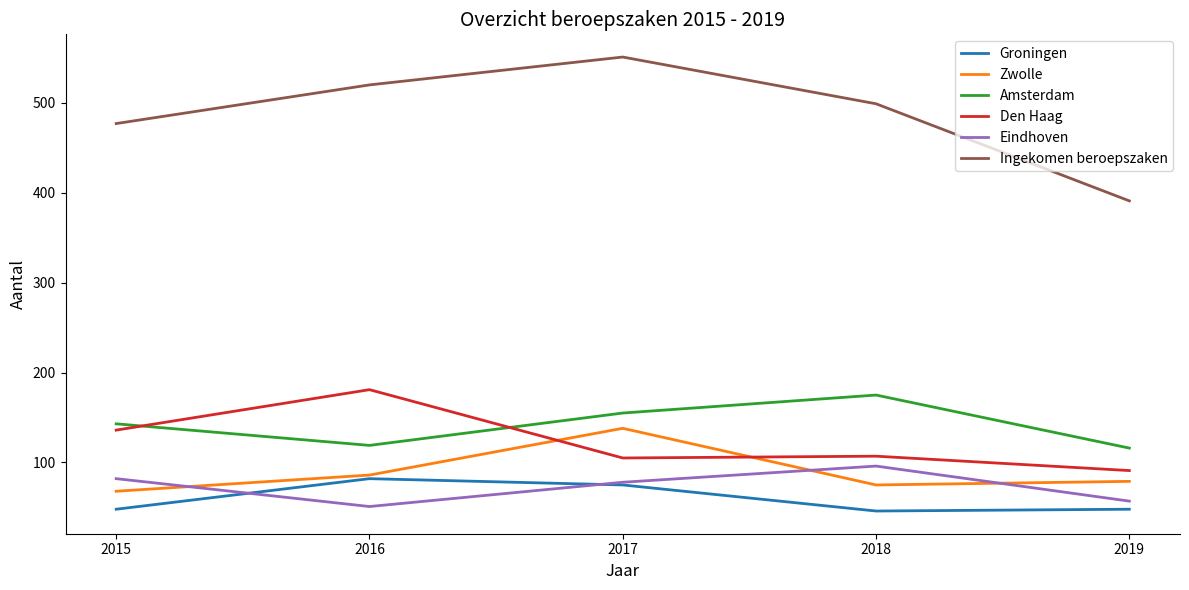

Rank the series by their maximum value, from highest to lowest.

Ingekomen beroepszaken, Den Haag, Amsterdam, Zwolle, Eindhoven, Groningen